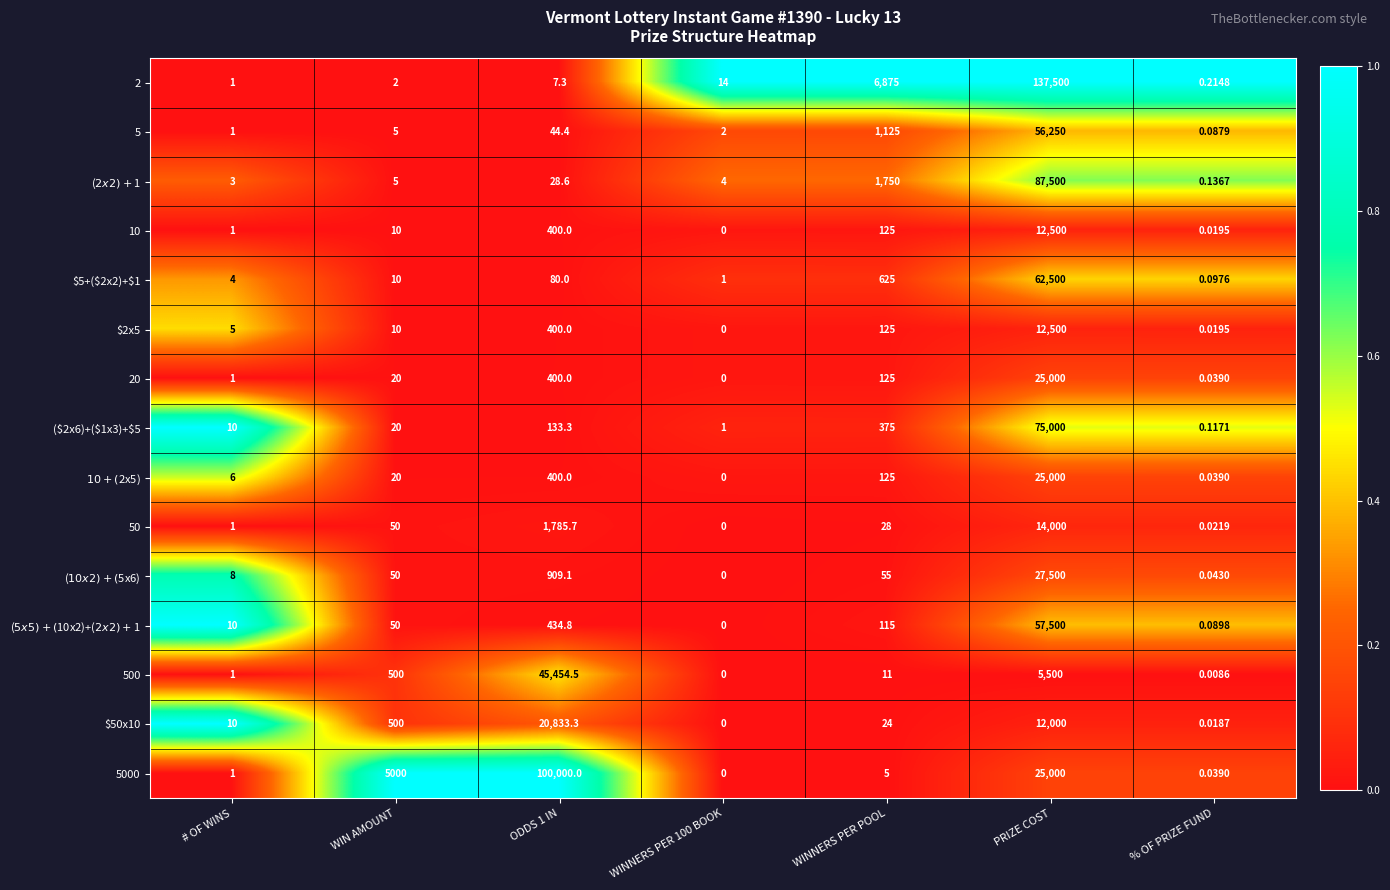

At which label is 5000 closest to 50000?

PRIZE COST